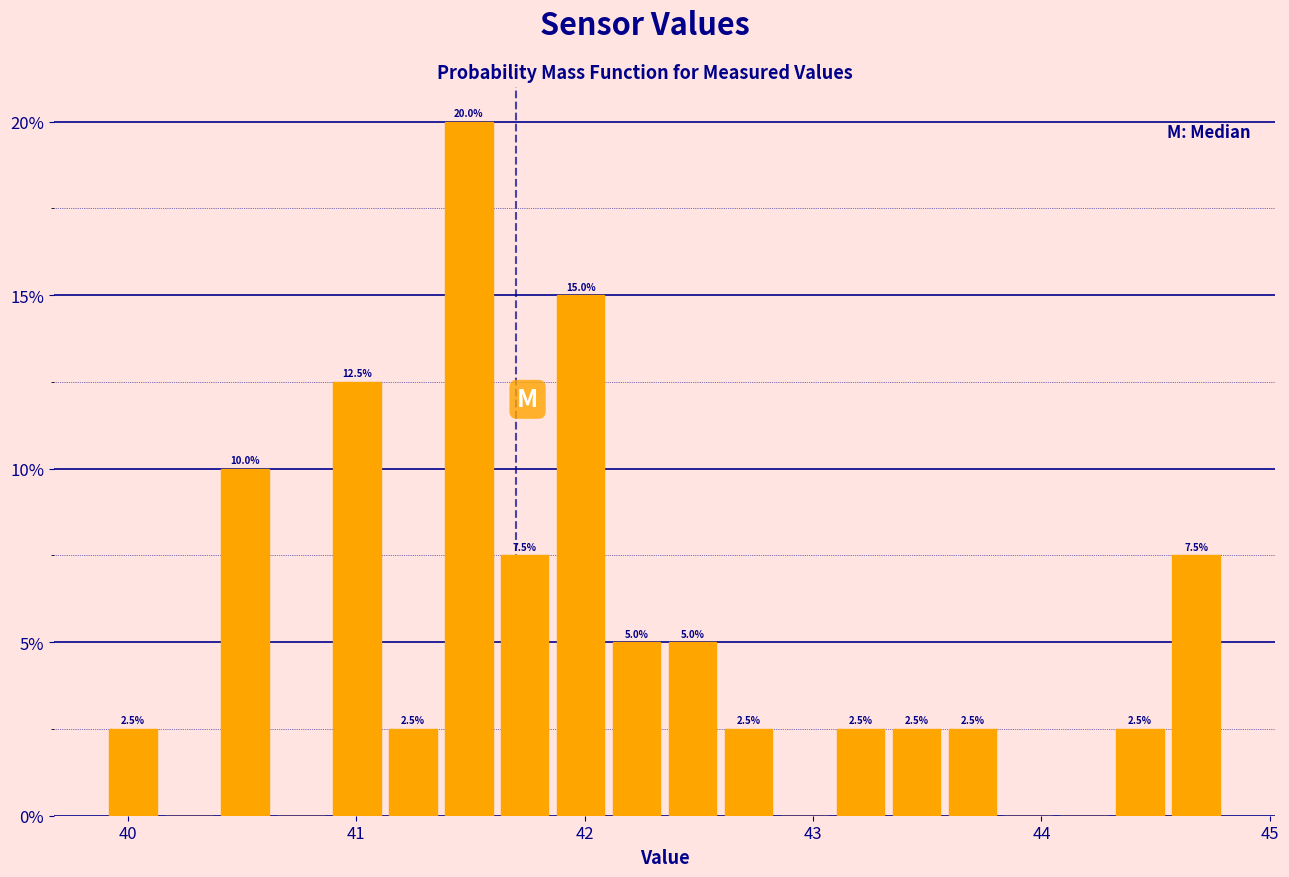

Read against the x-axis, roughly where is the centre of the tallest bar?

41.5